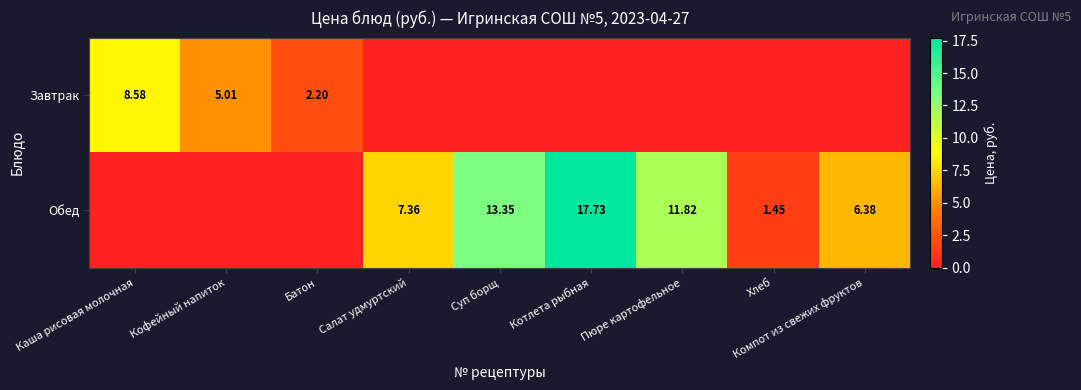

What is the average value of the Обед series?

6.5